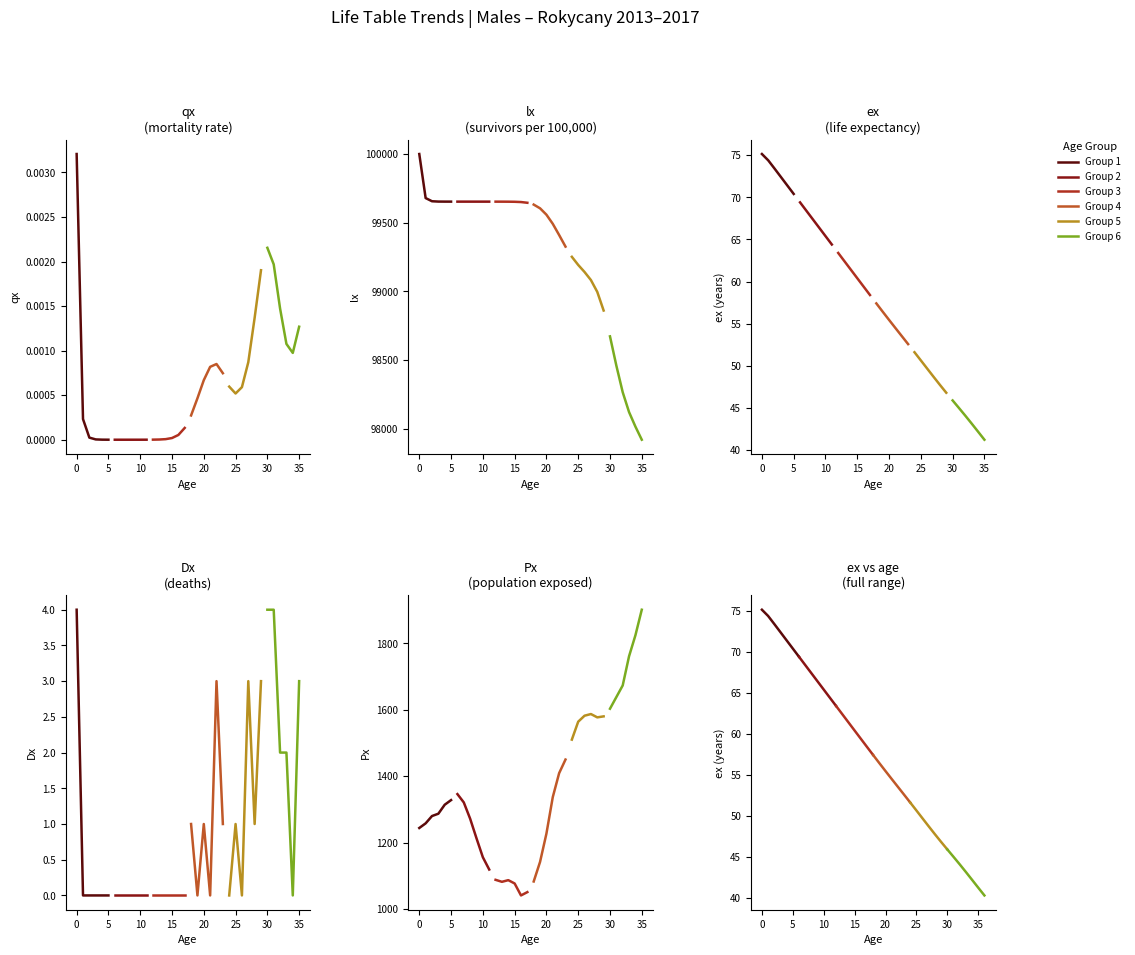

What is the difference between the second highest and minimum values in the Group 6 series?

3.8